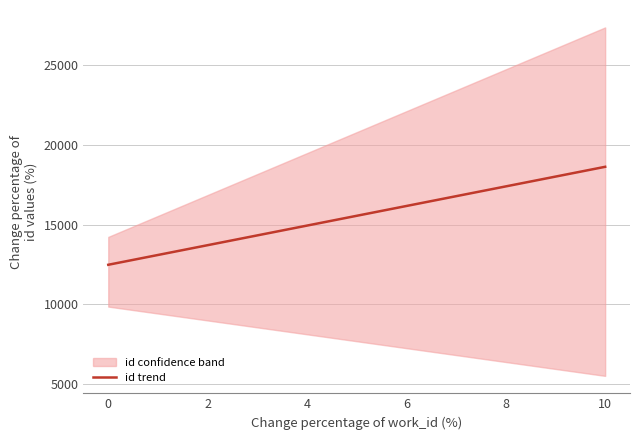

What is the sum of all values?

155497.0